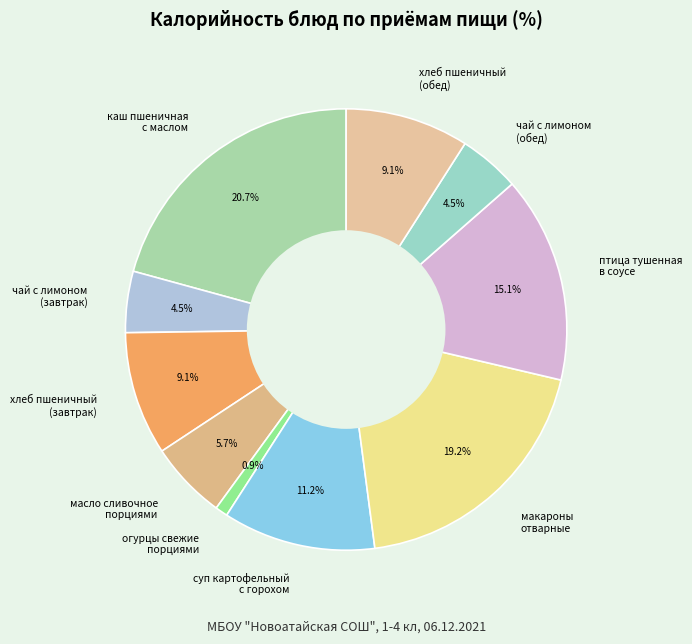

Is there a majority slice in this chart?

No